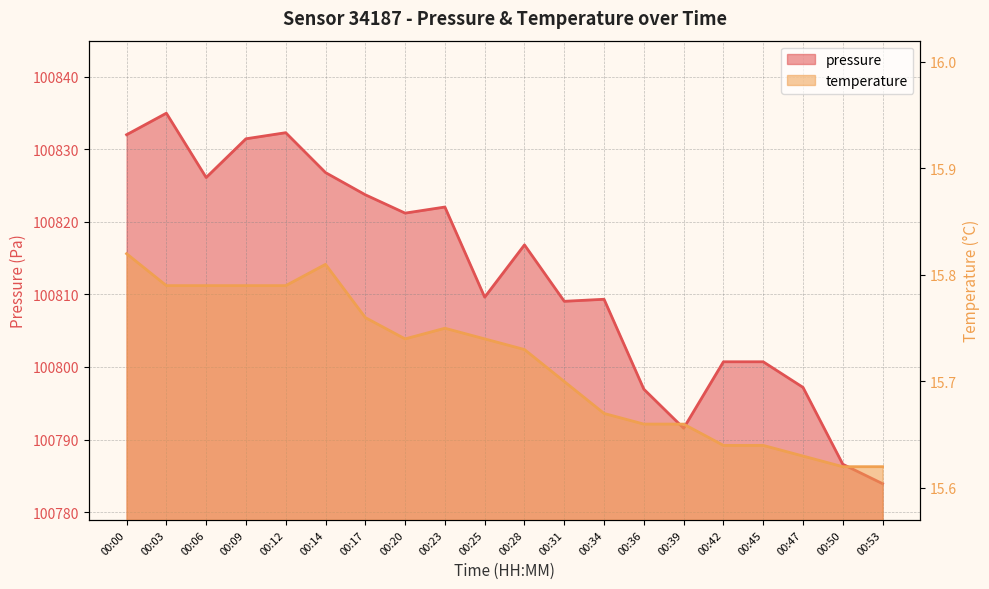

What is the maximum value for temperature?

15.8